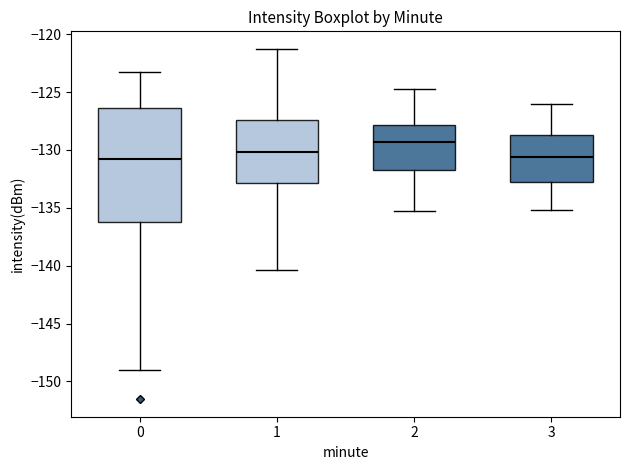

Which box has the highest median line?

2